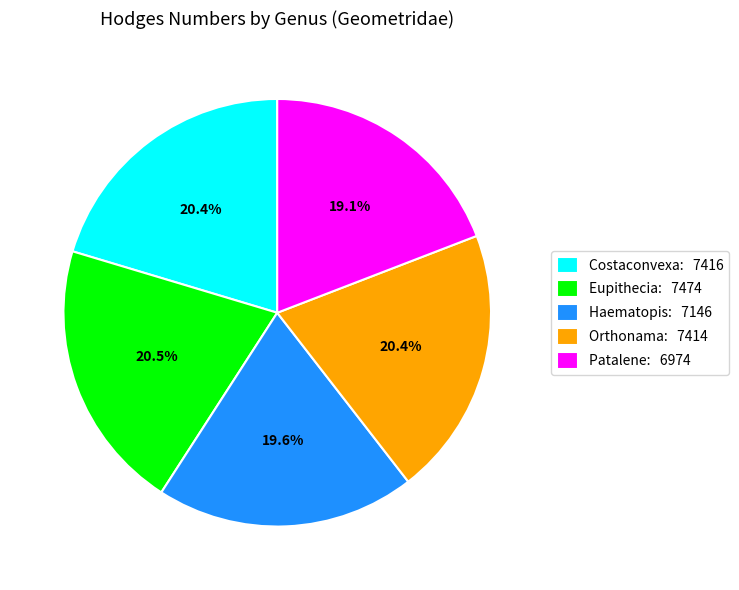

Count the number of slices in the pie.

5